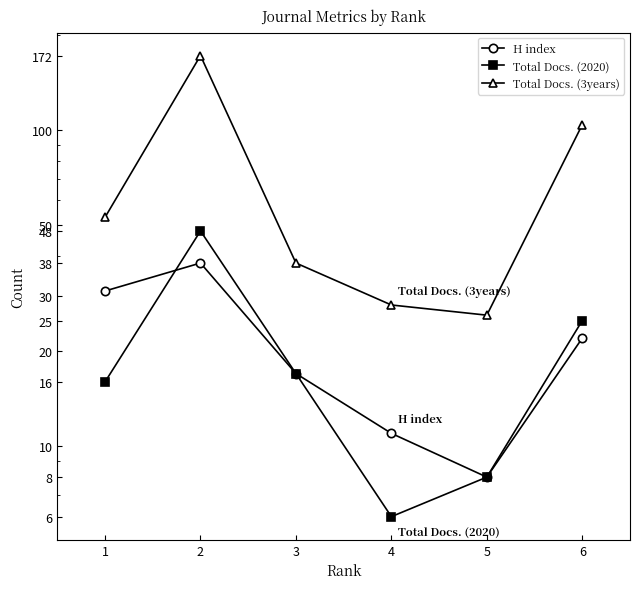

At 3, list the series in order from smallest to largest.

H index, Total Docs. (2020), Total Docs. (3years)